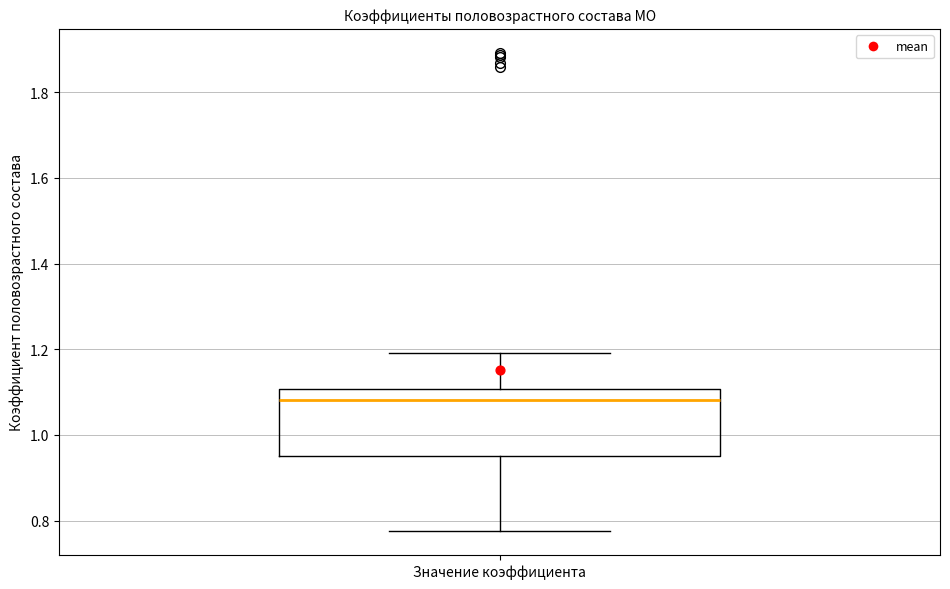

Where does the median line of the box for Значение коэффициента sit on the y-axis? The values are not printed on the chart, so give them approximately, as read against the axis.

1.08